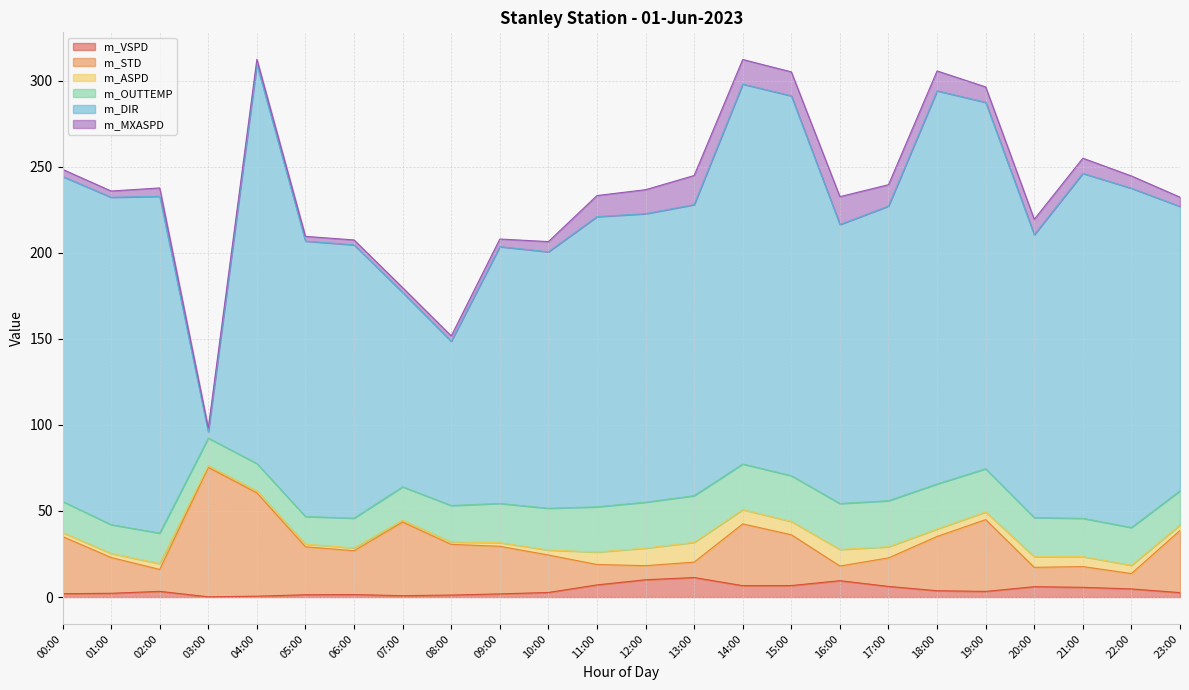

What is the value of the m_STD point at the 11th from the left?

21.8